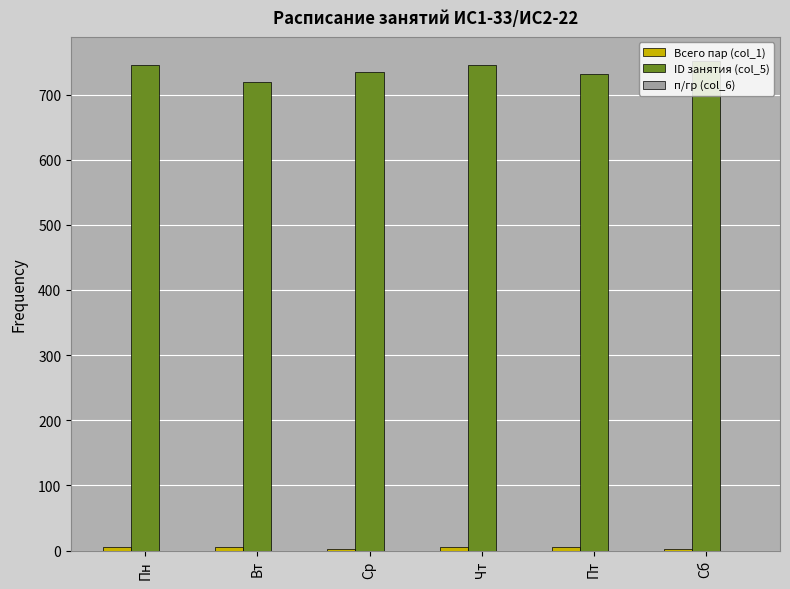

Count the number of categories in the chart.

6